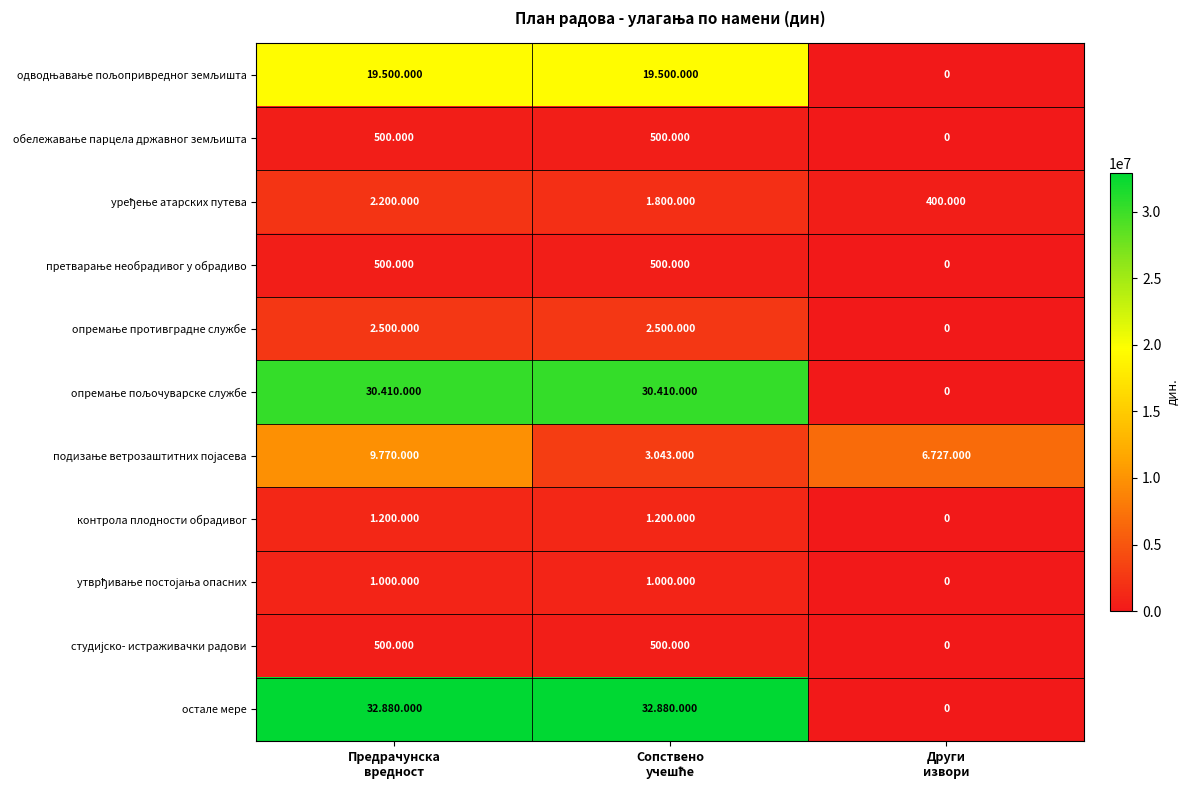

At which label does подизање ветрозаштитних појасева reach its peak?

Предрачунска вредност